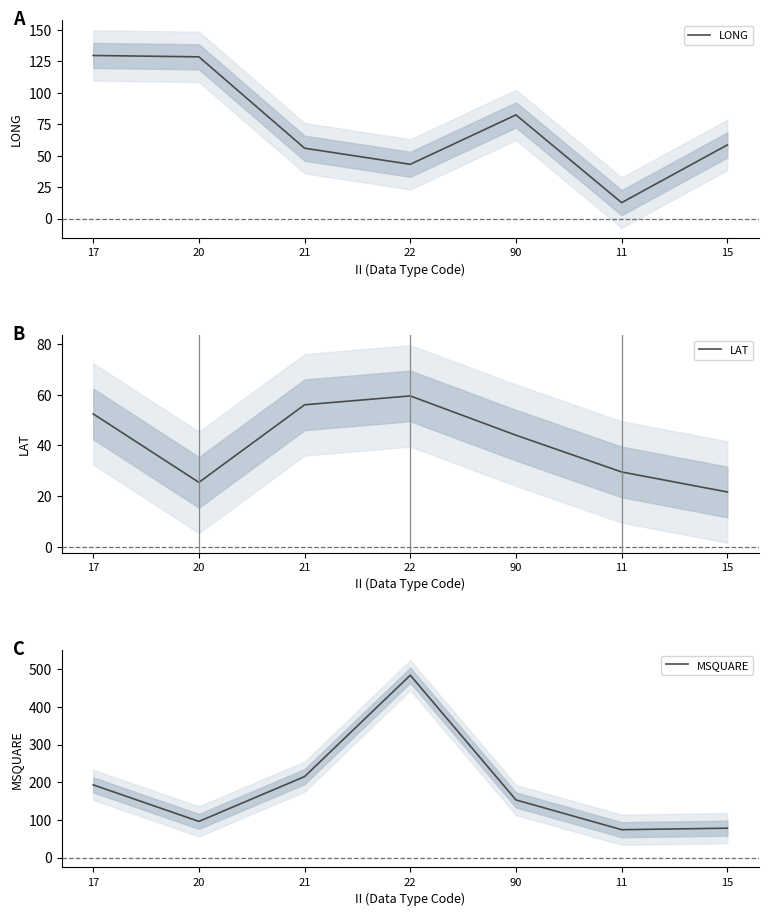

Reading left to right, extract all data points from this chart.

LONG: 129.8	128.7	56.0	43.2	82.5	12.7	58.6
LAT: 52.4	25.4	56.0	59.5	44.0	29.5	21.6
MSQUARE: 193.0	96.0	215.0	484.0	153.0	74.0	78.0